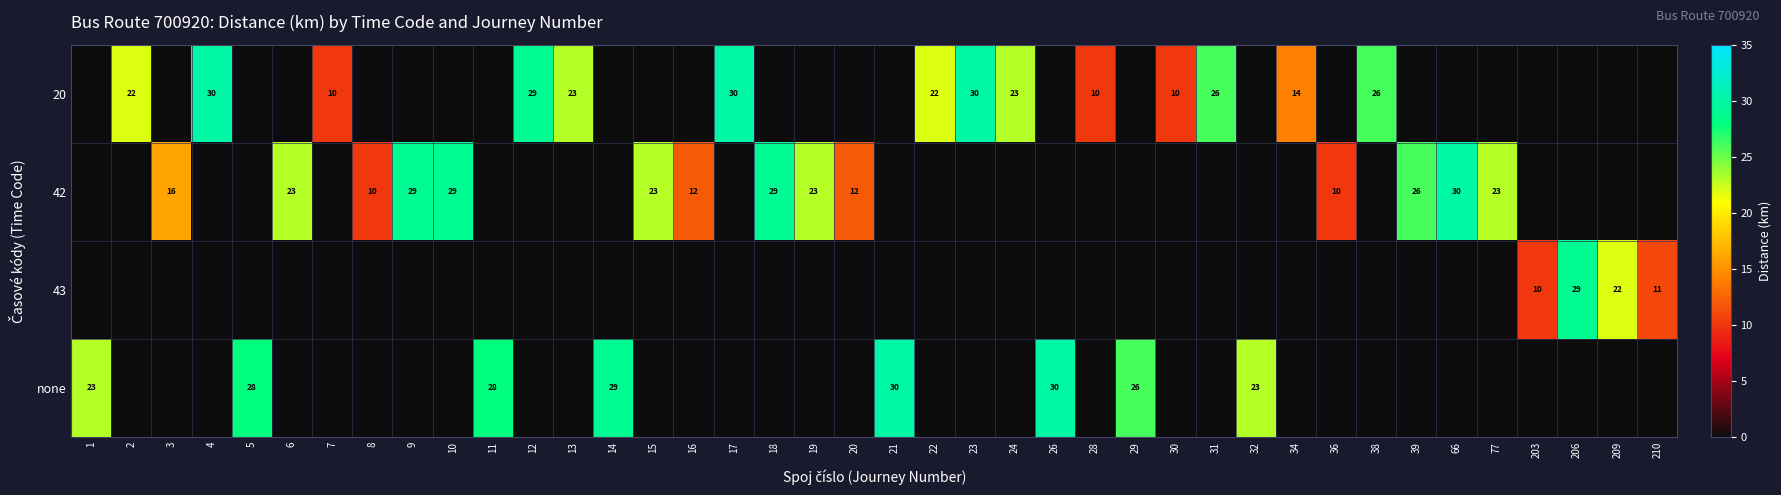

Is it true that none equals 28 at 11?

True